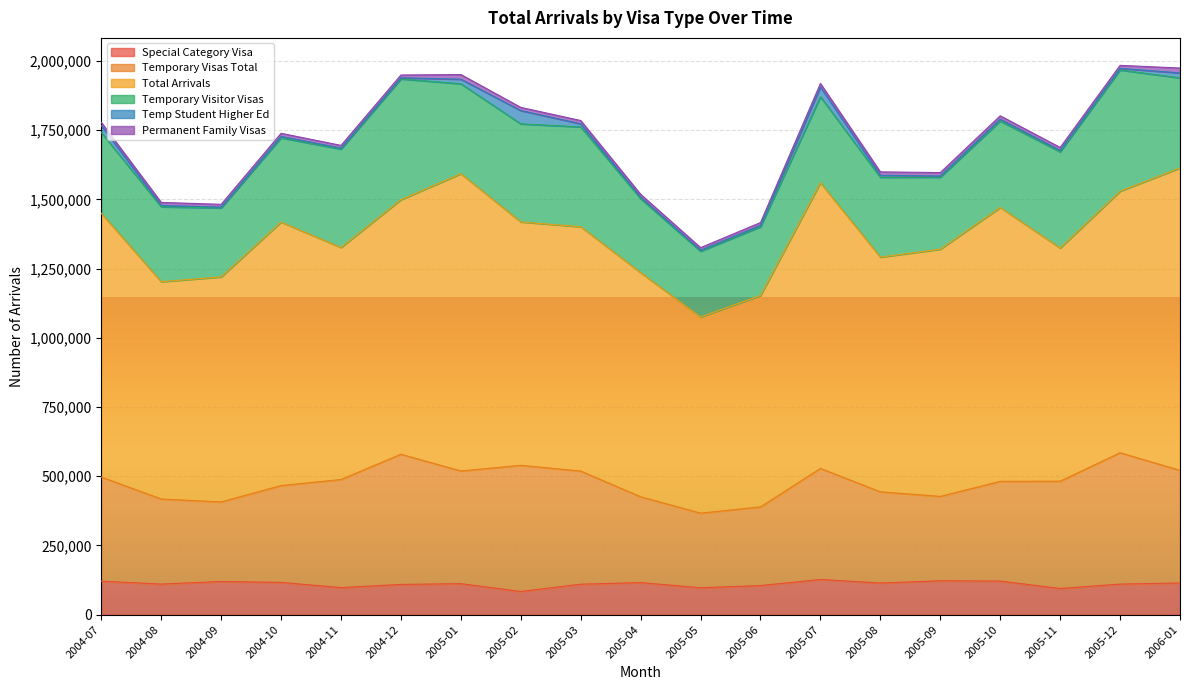

Reading right to left, list all the values displayed in this chart.

Special Category Visa: 2006-01=114390	2005-12=110380	2005-11=94560	2005-10=121380	2005-09=122400	2005-08=114310	2005-07=127170	2005-06=105100	2005-05=97200	2005-04=115790	2005-03=110050	2005-02=83620	2005-01=112030	2004-12=109200	2004-11=97650	2004-10=116540	2004-09=119780	2004-08=110520	2004-07=120910
Temporary Visas Total: 2006-01=406780	2005-12=474490	2005-11=387600	2005-10=360160	2005-09=304800	2005-08=329370	2005-07=401010	2005-06=284260	2005-05=269490	2005-04=310090	2005-03=408600	2005-02=455900	2005-01=407010	2004-12=470260	2004-11=390600	2004-10=349840	2004-09=287480	2004-08=307220	2004-07=376300
Total Arrivals: 2006-01=1092420	2005-12=944670	2005-11=842190	2005-10=989370	2005-09=892970	2005-08=847750	2005-07=1031850	2005-06=763400	2005-05=708680	2005-04=809610	2005-03=882640	2005-02=879130	2005-01=1073840	2004-12=919500	2004-11=838150	2004-10=951720	2004-09=812710	2004-08=785000	2004-07=952560
Temporary Visitor Visas: 2006-01=325300	2005-12=437970	2005-11=347540	2005-10=312130	2005-09=259950	2005-08=288330	2005-07=310610	2005-06=248270	2005-05=237380	2005-04=267210	2005-03=360510	2005-02=354230	2005-01=324870	2004-12=436200	2004-11=355340	2004-10=304160	2004-09=249270	2004-08=270550	2004-07=292130
Temp Student Higher Ed: 2006-01=18030	2005-12=5730	2005-11=5200	2005-10=6750	2005-09=4280	2005-08=7460	2005-07=35380	2005-06=5010	2005-05=3670	2005-04=4950	2005-03=11310	2005-02=47990	2005-01=16440	2004-12=4080	2004-11=3440	2004-10=5240	2004-09=2840	2004-08=5070	2004-07=24720
Permanent Family Visas: 2006-01=17550	2005-12=10960	2005-11=10530	2005-10=12140	2005-09=12510	2005-08=12160	2005-07=12740	2005-06=10330	2005-05=9380	2005-04=10680	2005-03=11760	2005-02=11460	2005-01=16810	2004-12=10070	2004-11=9900	2004-10=11260	2004-09=10160	2004-08=10760	2004-07=11650